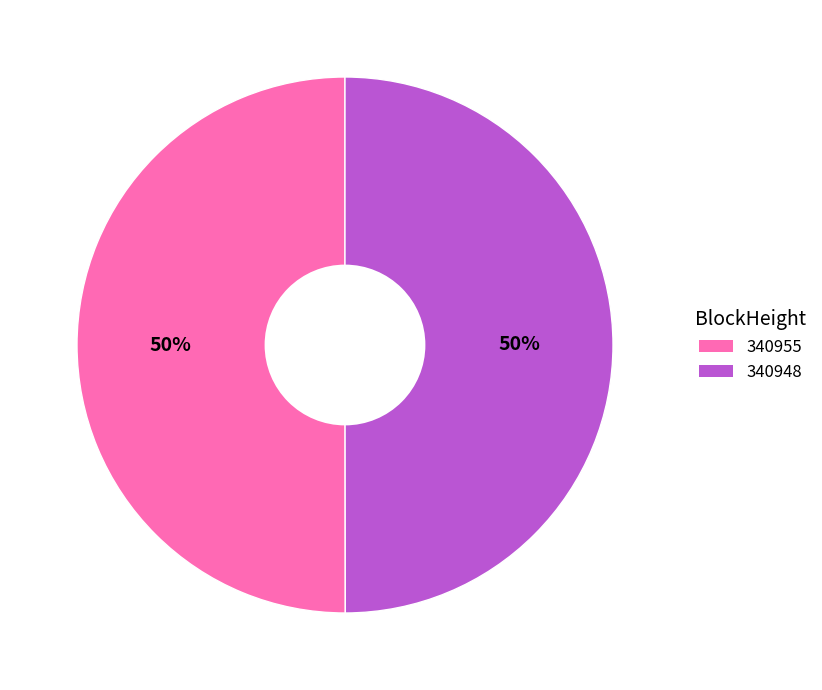

What is the ratio of the value at 340955 to the value at 340948?

1.0